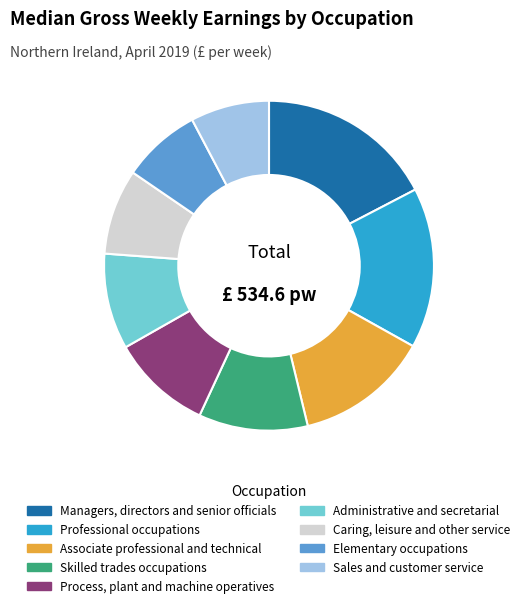

How many slices are in this pie chart?

9